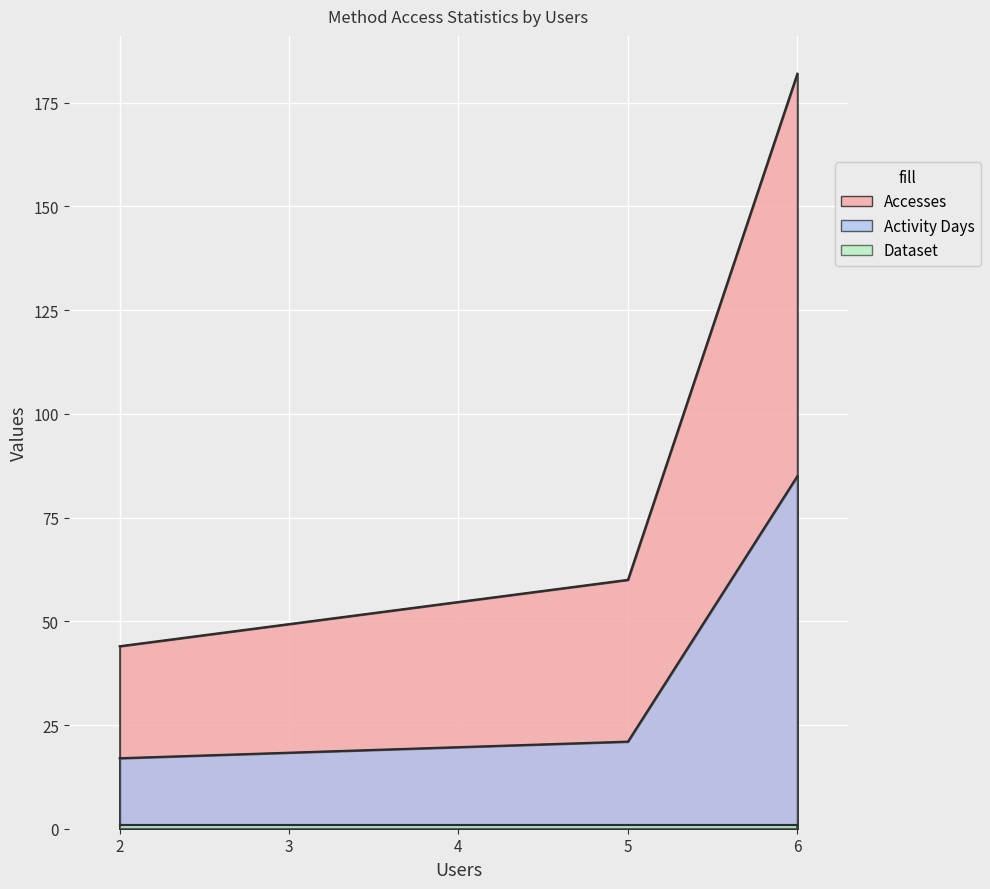

Which series has the largest total across all categories?

Accesses